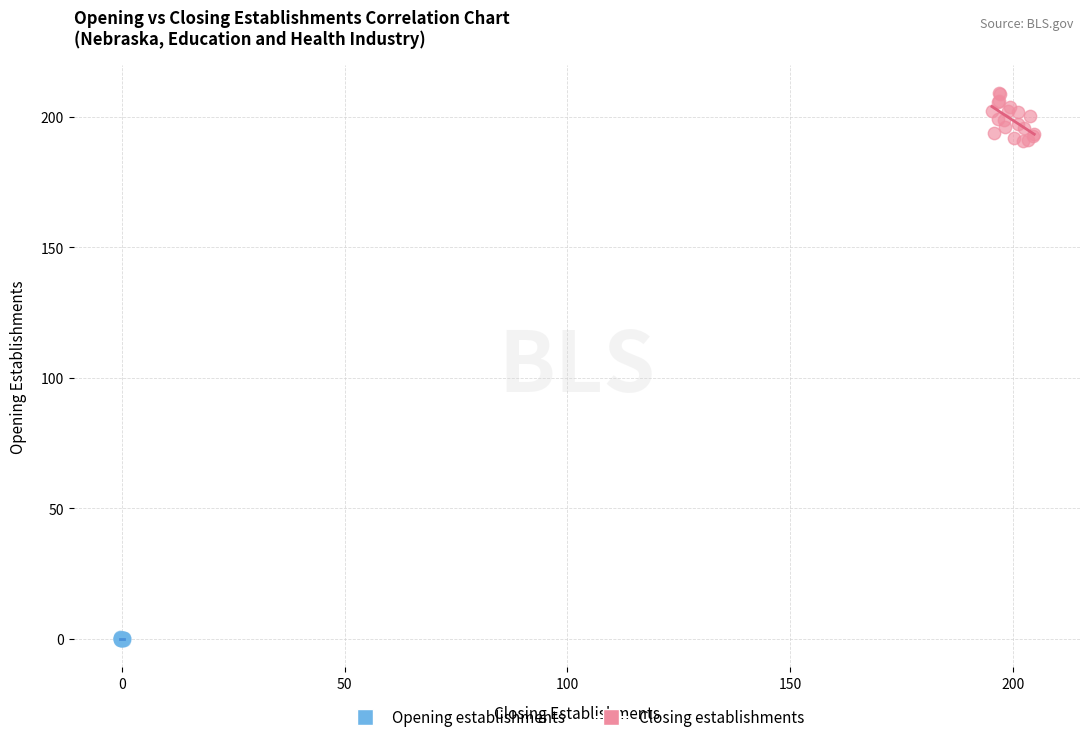

Which series has the largest Y range (max minus min)?

Closing establishments